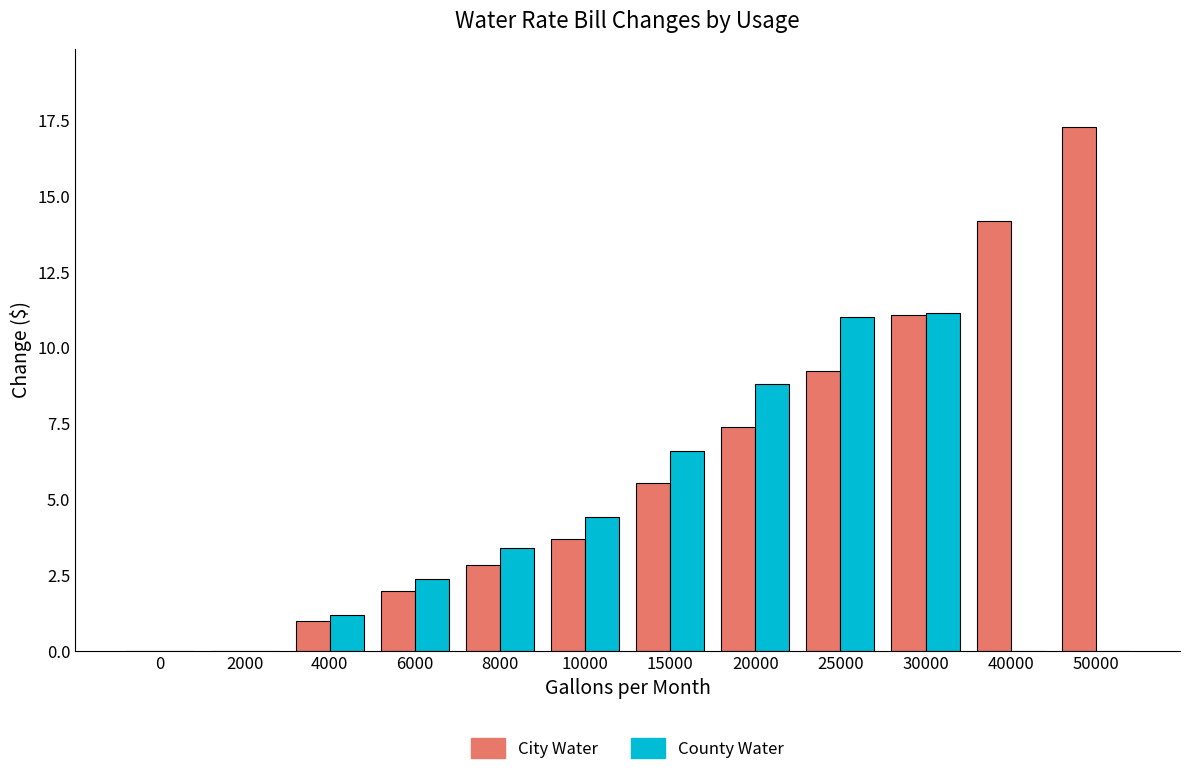

The City Water series shows 7.0 at 50000. True or false?

False